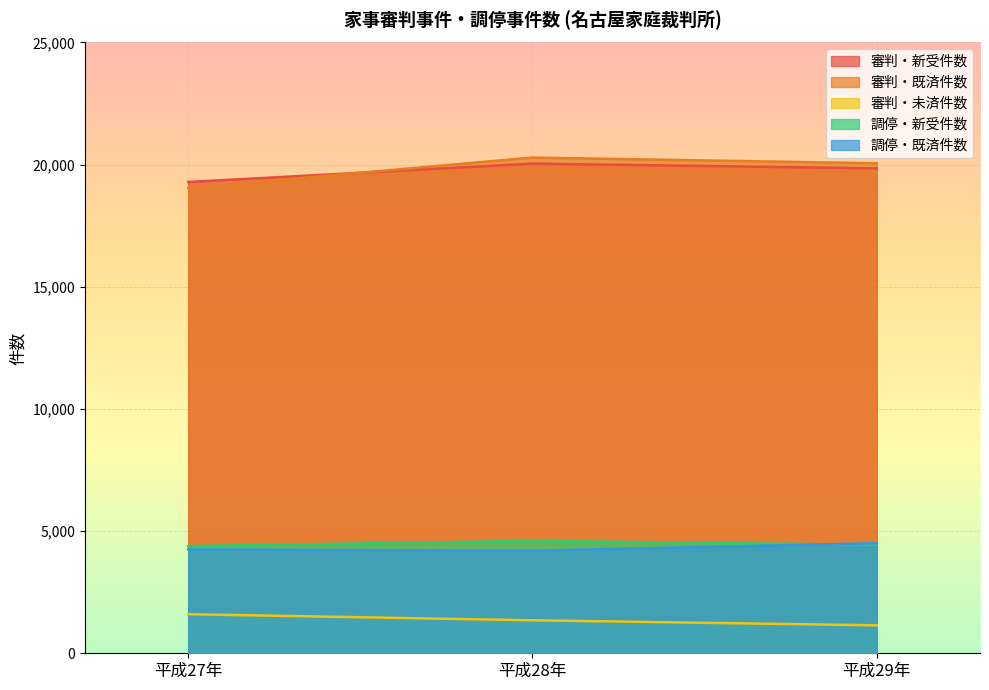

At which category is the sum across all series the highest?

平成28年